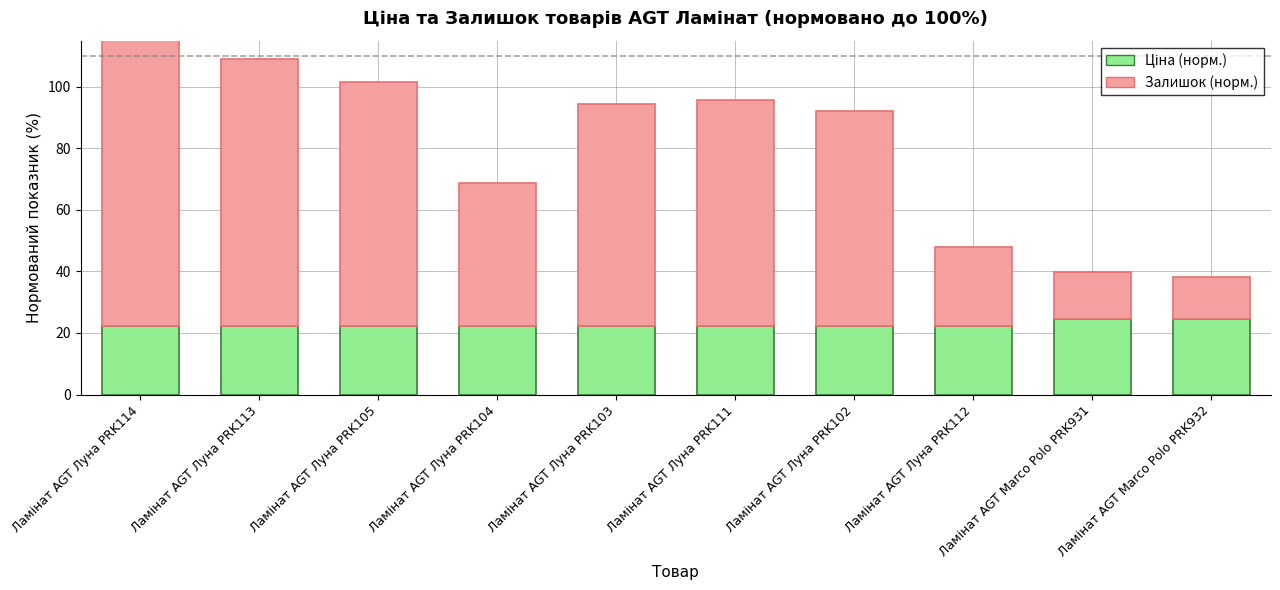

Rank the series at Ламінат AGT Marco Polo PRK932 from lowest to highest value.

Залишок (норм.), Ціна (норм.)